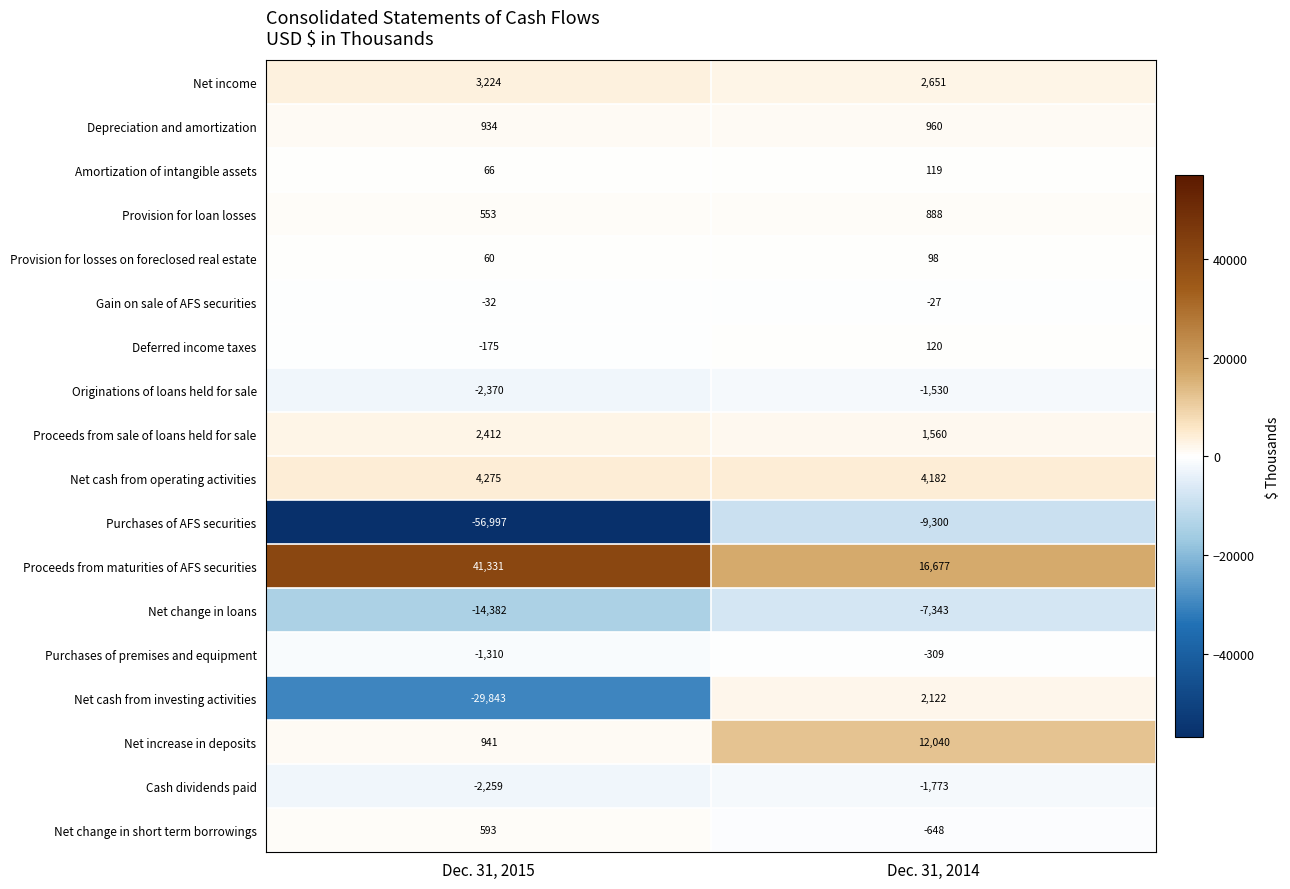

What is the difference between the highest and lowest values at Dec. 31, 2015?

98328